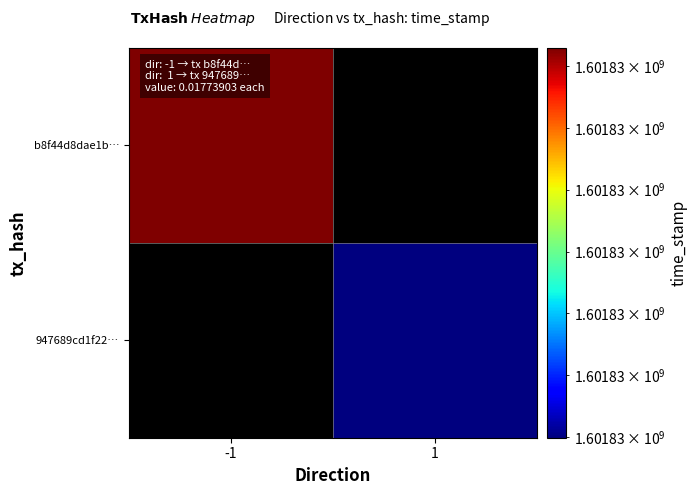

Reading left to right, list all the values displayed in this chart.

b8f44d8dae1b3739ce3e75cd78f76b3e760f91d: -1	1601830429
947689cd1f22be7d4a0a8712c4f97fb01567cae: 1	1601829799